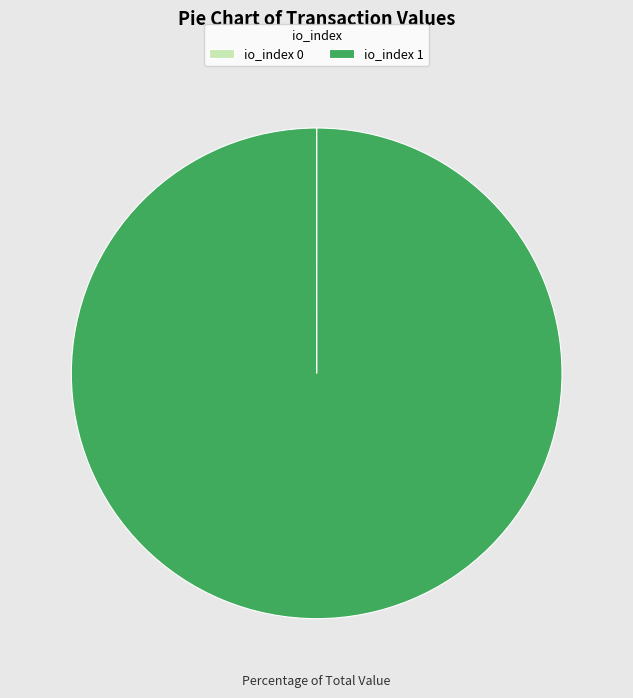

The io_index 1 slice represents 94% of the pie. True or false?

False